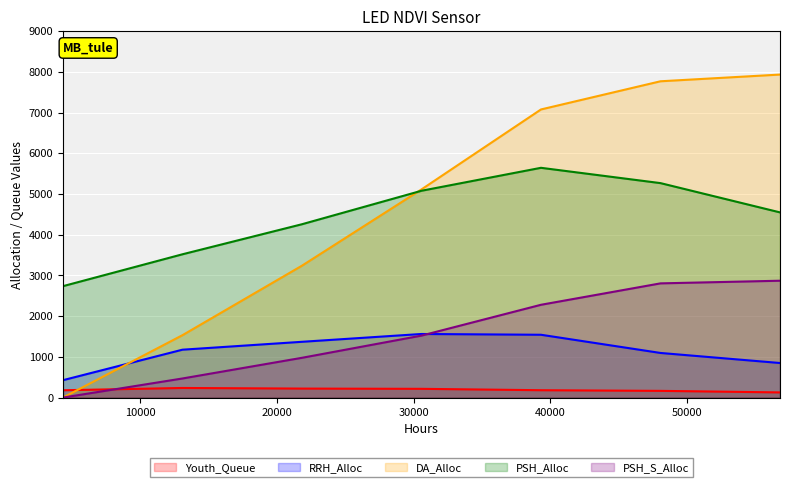

Is it true that Youth_Queue equals 165 at 48048?

True